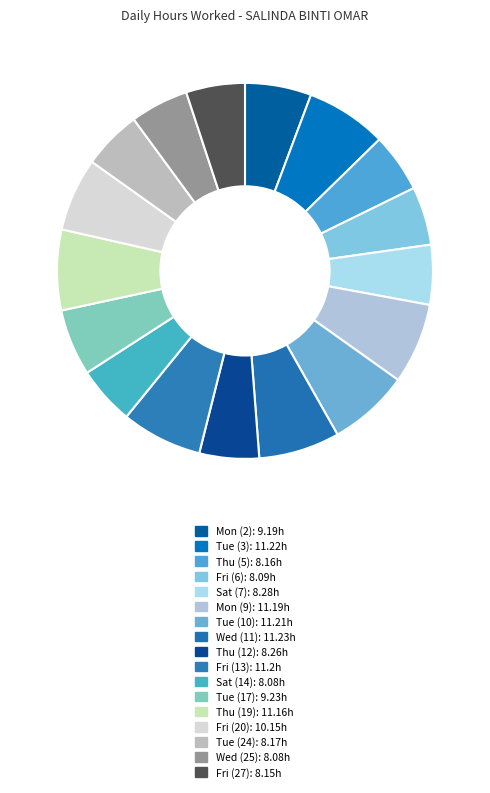

Is there a majority slice in this chart?

No